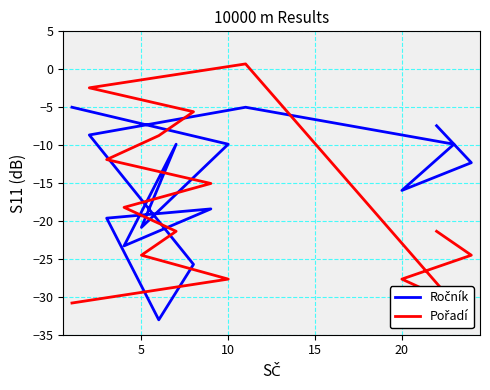

What is the difference between the maximum and minimum values in the Ročník series?

28.0